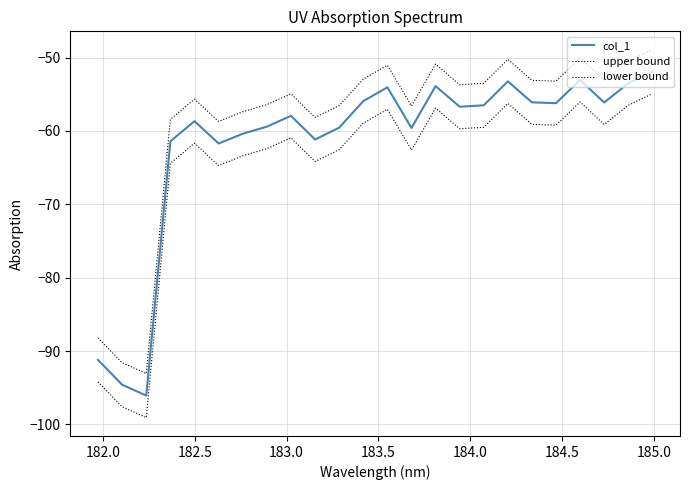

How many lines are shown in the chart?

3